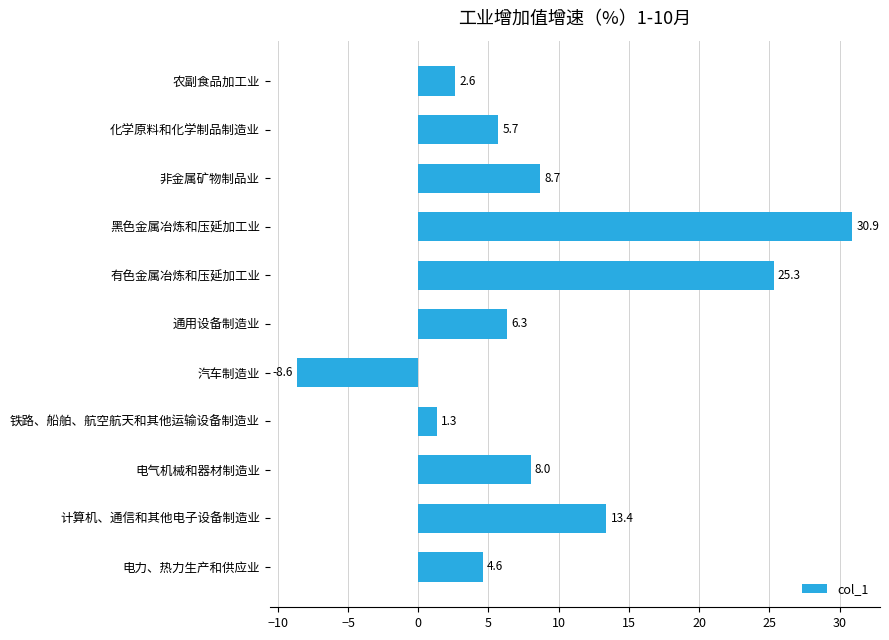

What is the minimum value shown in the chart?

-8.6